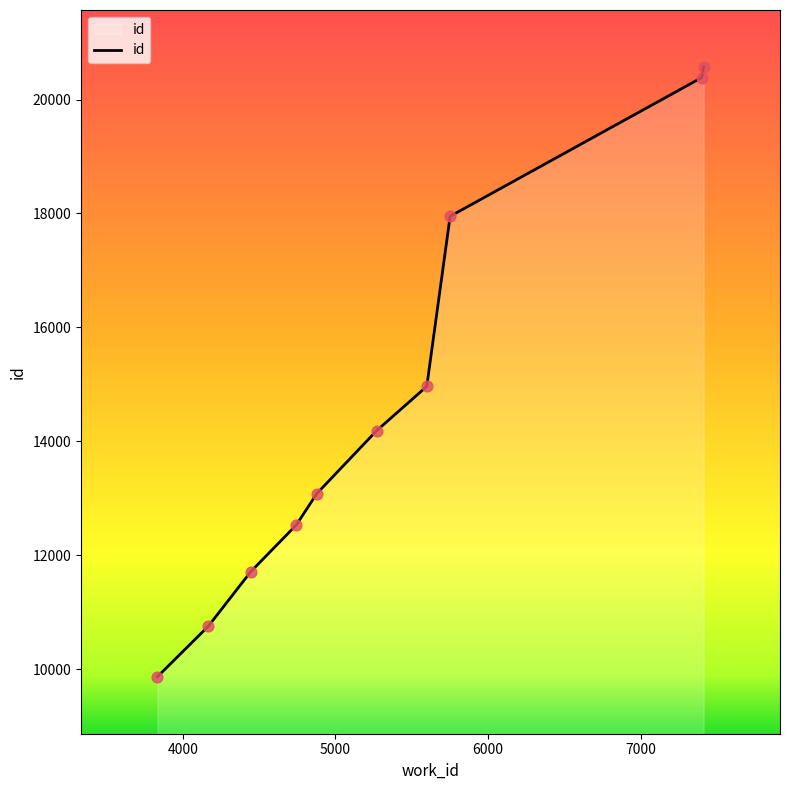

What is the minimum value shown in the chart?

9865